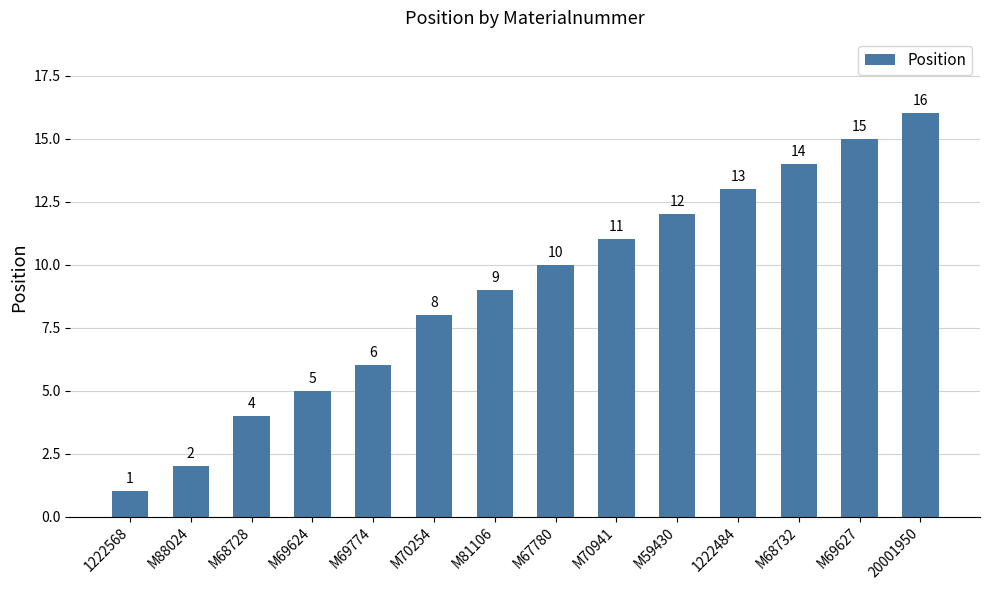

Reading left to right, transcribe all the data shown in this chart.

1	2	4	5	6	8	9	10	11	12	13	14	15	16